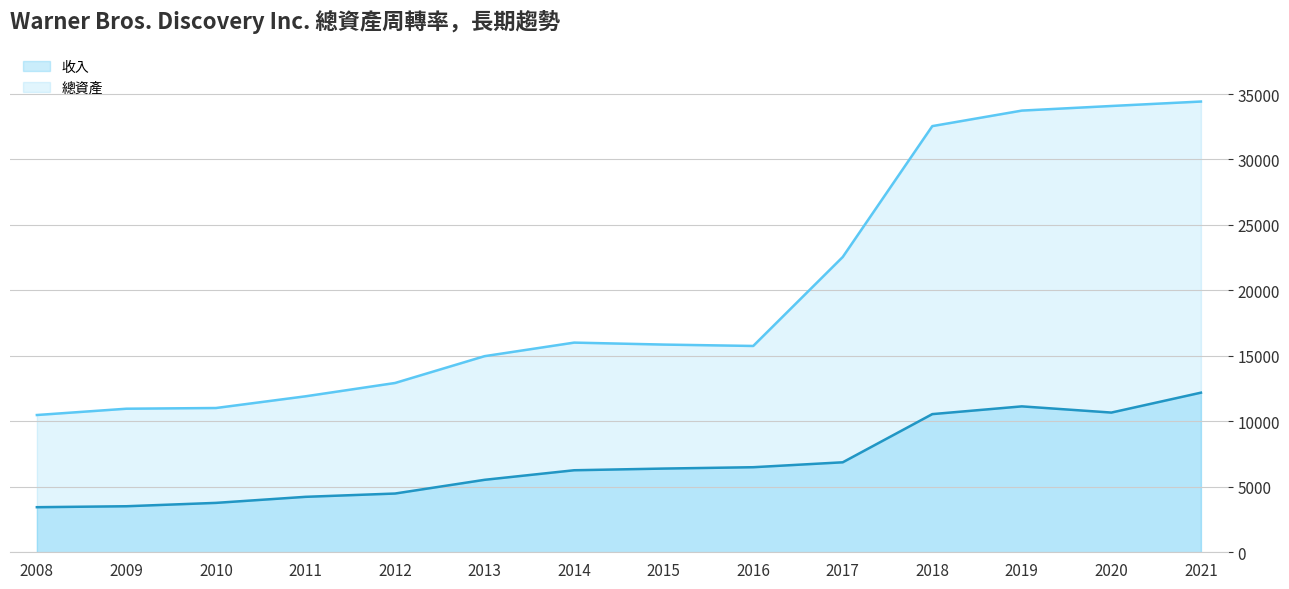

What is the sum of the 總資產 values at 2008 and 2012?

23414